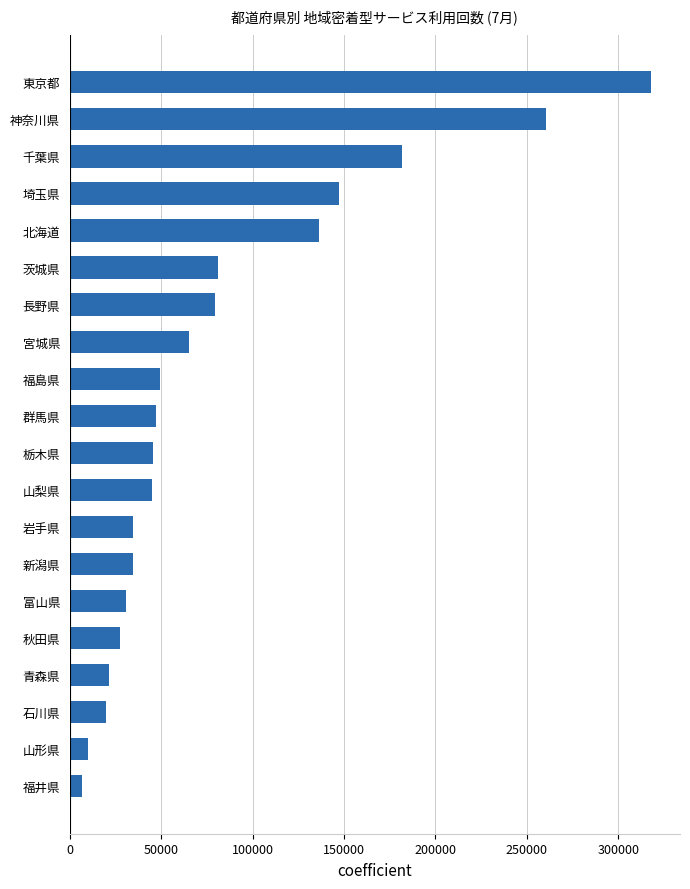

What is the average value?

82114